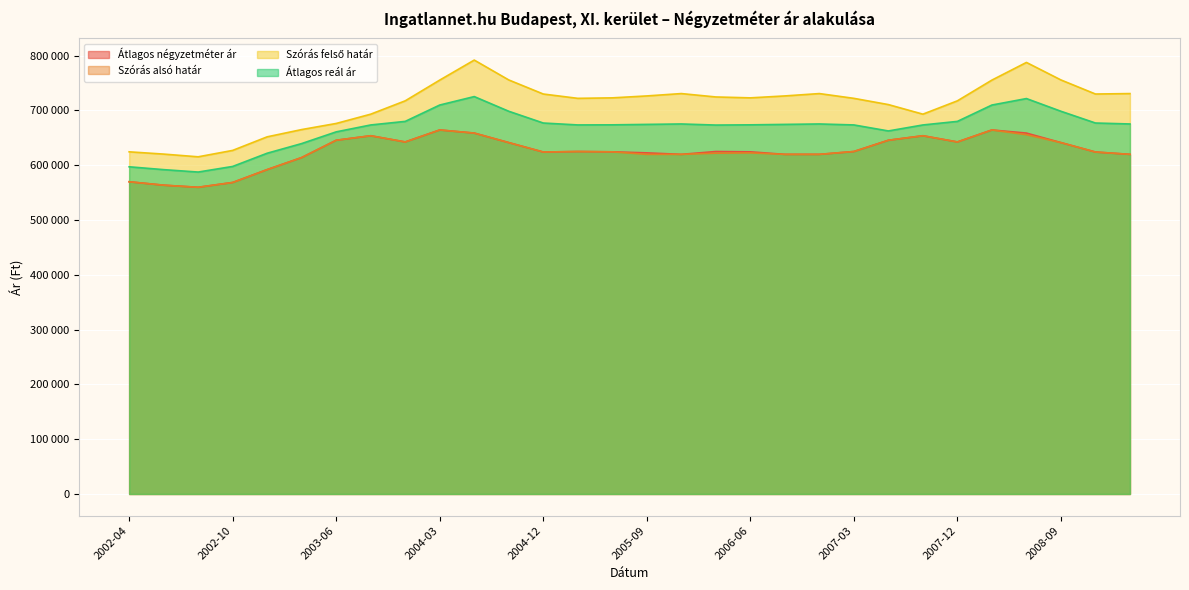

Which series has the widest spread of values?

Szórás felső határ